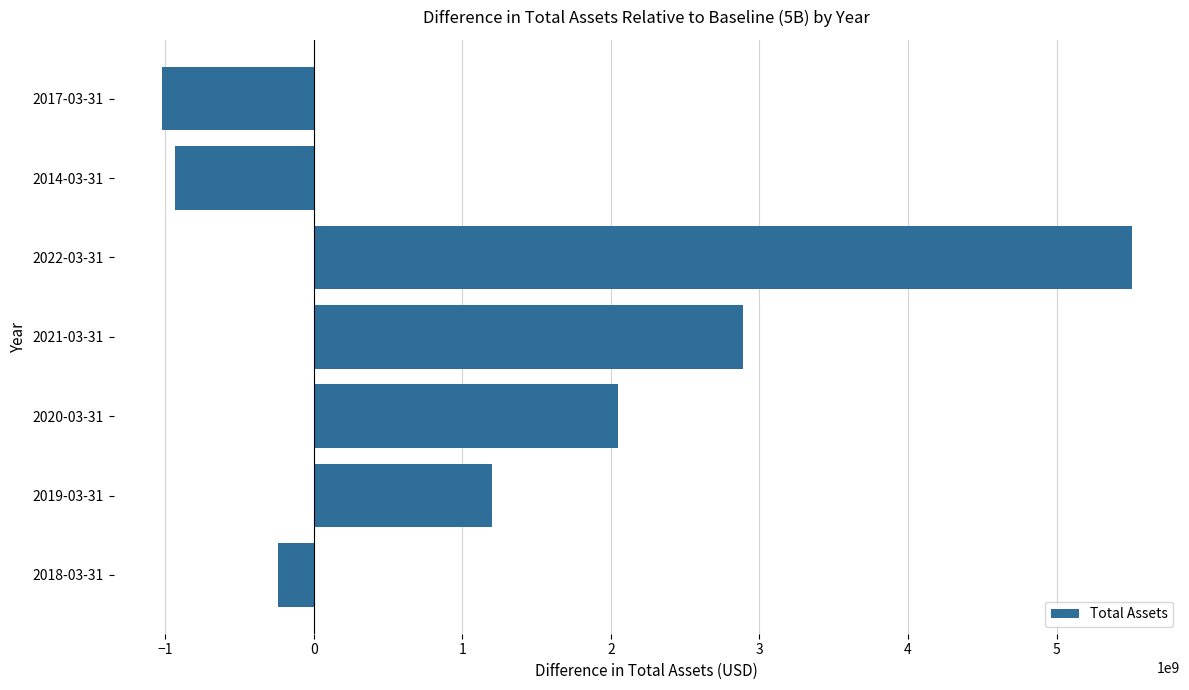

The value at 2020-03-31 is 3005059717. True or false?

False